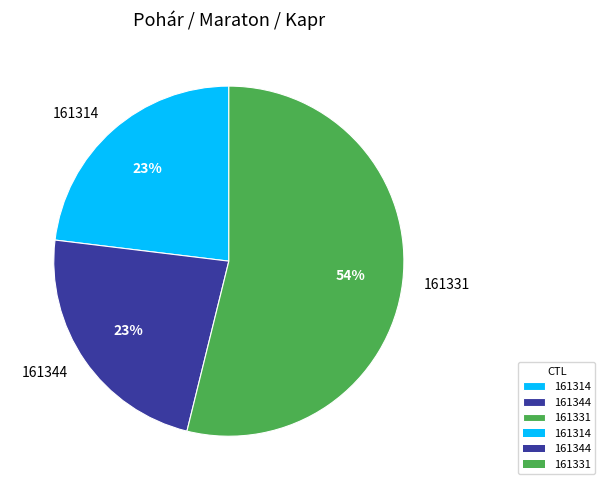

To the nearest percent, what is the difference between the largest and smallest slice percentages?

31%